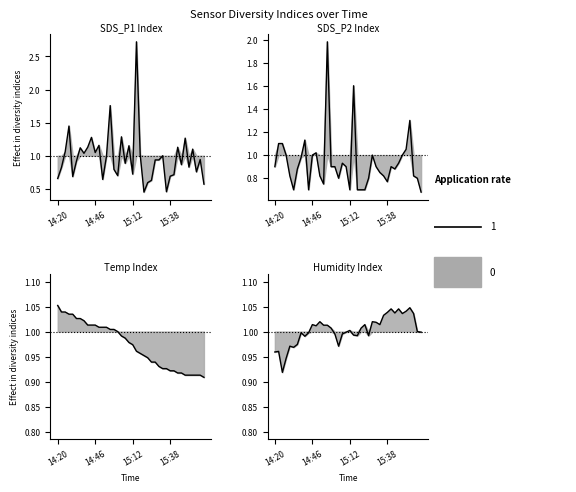

Between 15:33 and 14:54, which is larger?

15:33